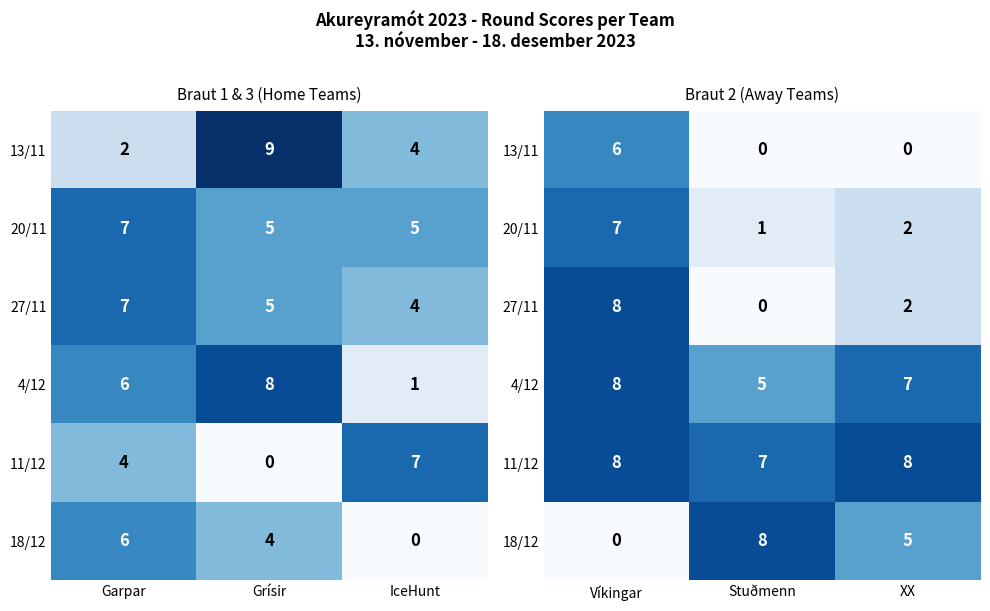

How many 13/11 values are between 0 and 6?

3